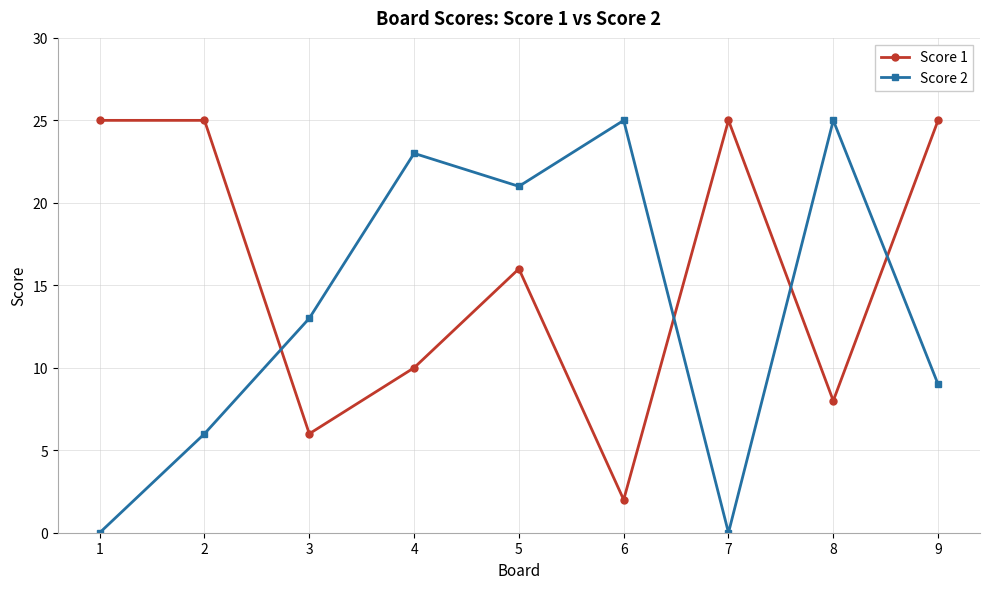

What is the sum of all Score 2 values?

122